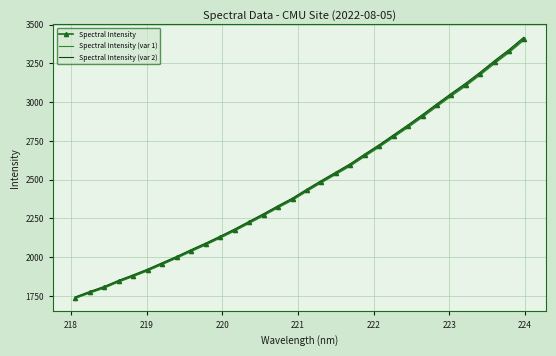

Which series has the widest spread of values?

Spectral Intensity (var 2)